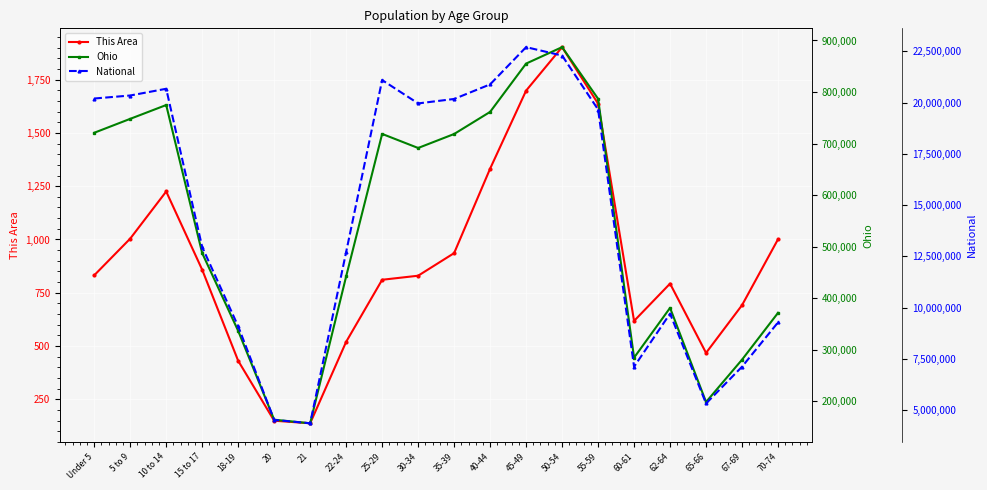

True or false: National has more than 2 interior local peaks.

True